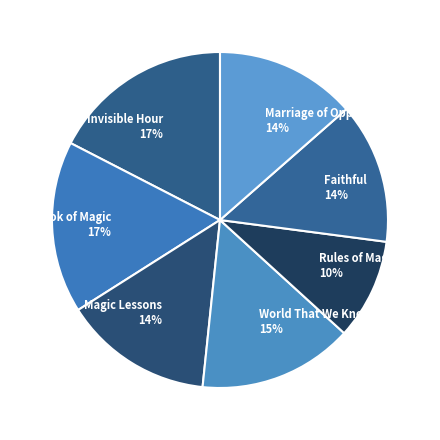

To the nearest percent, what is the average slice percentage?

14%